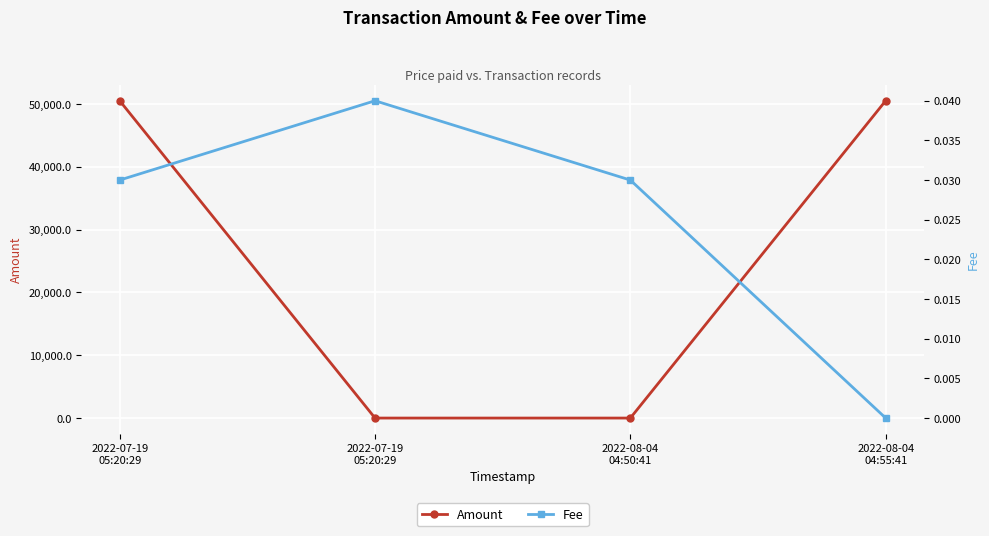

List the labels in order of Amount value, smallest first.

2022-07-19
05:20:29, 2022-08-04
04:50:41, 2022-08-04
04:55:41, 2022-07-19
05:20:29